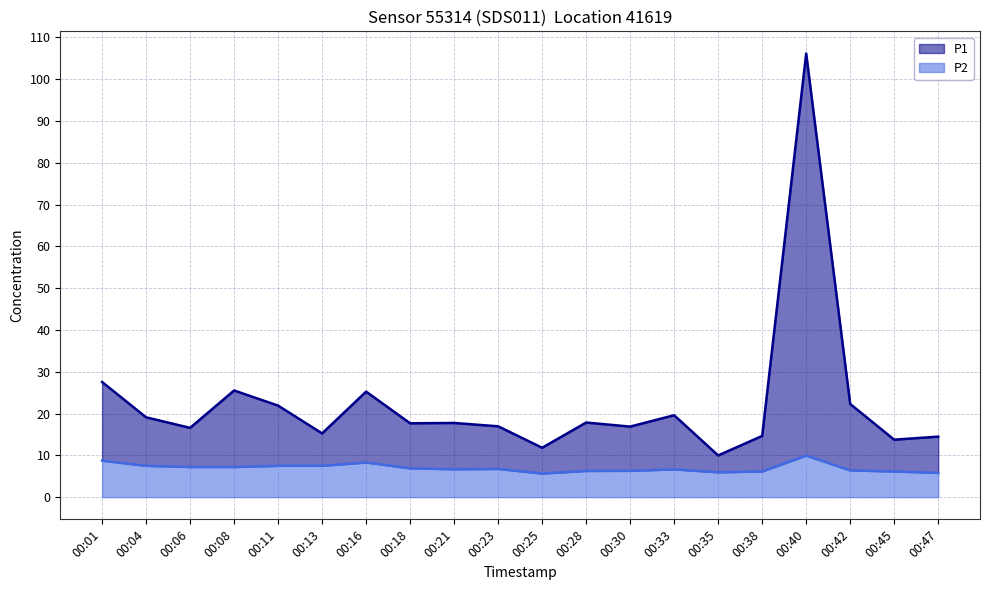

At which label is P1 closest to 58?

00:01